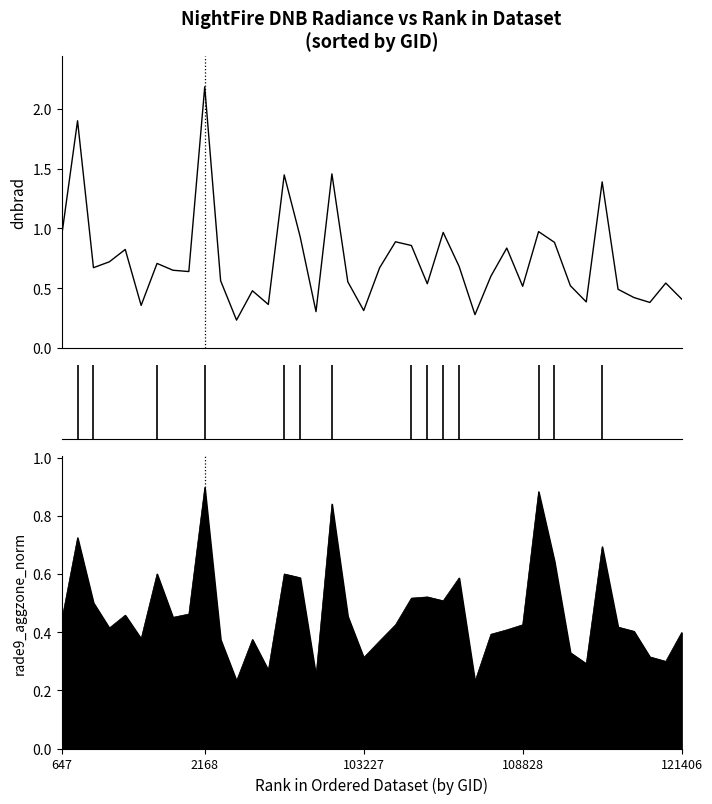

The value at 21 is 0.2. True or false?

False